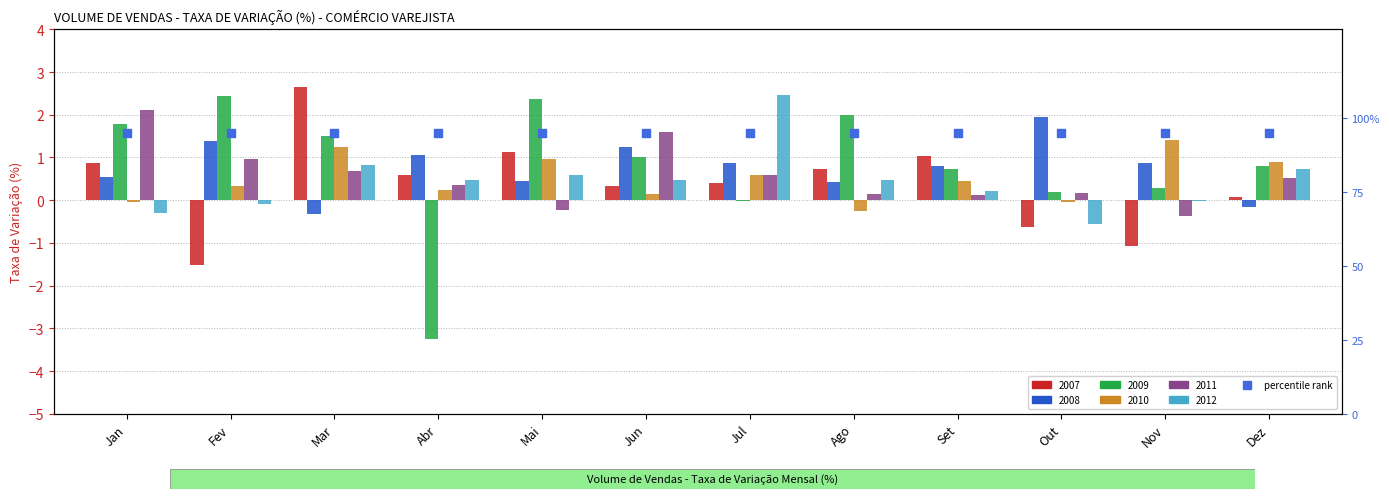

The value of 2008 at Out is 1.1. True or false?

False